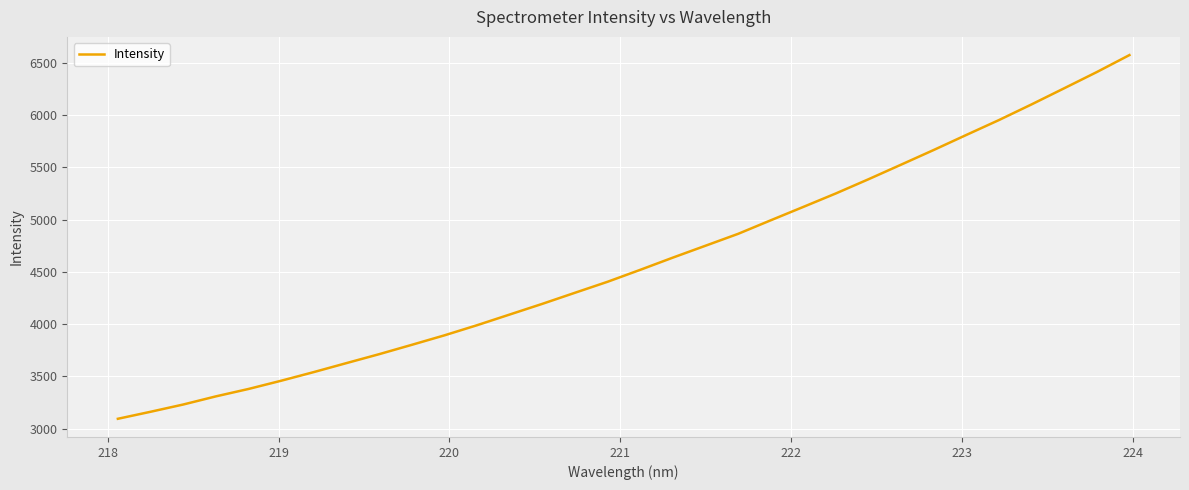

What is the smallest value displayed?

3093.8